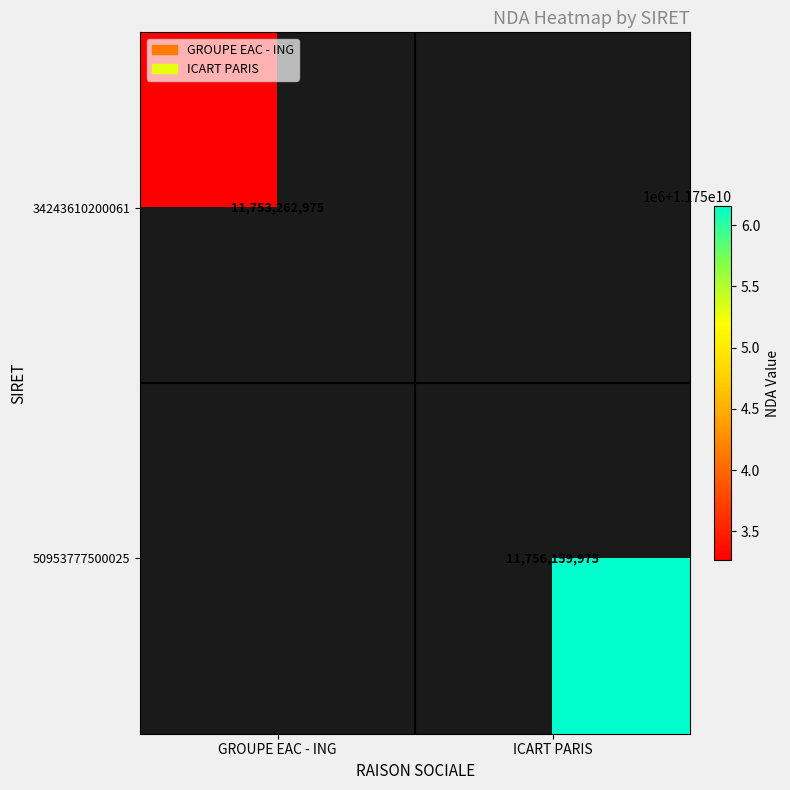

The value of 34243610200061 at GROUPE EAC - ING is 18783368211. True or false?

False